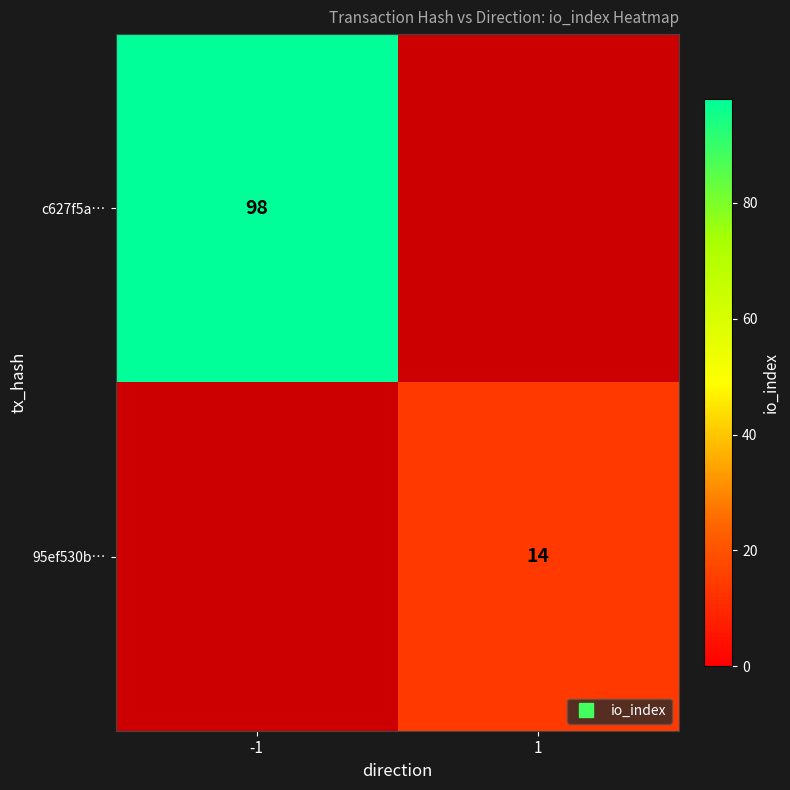

At which label does 95ef530b… reach its minimum?

-1